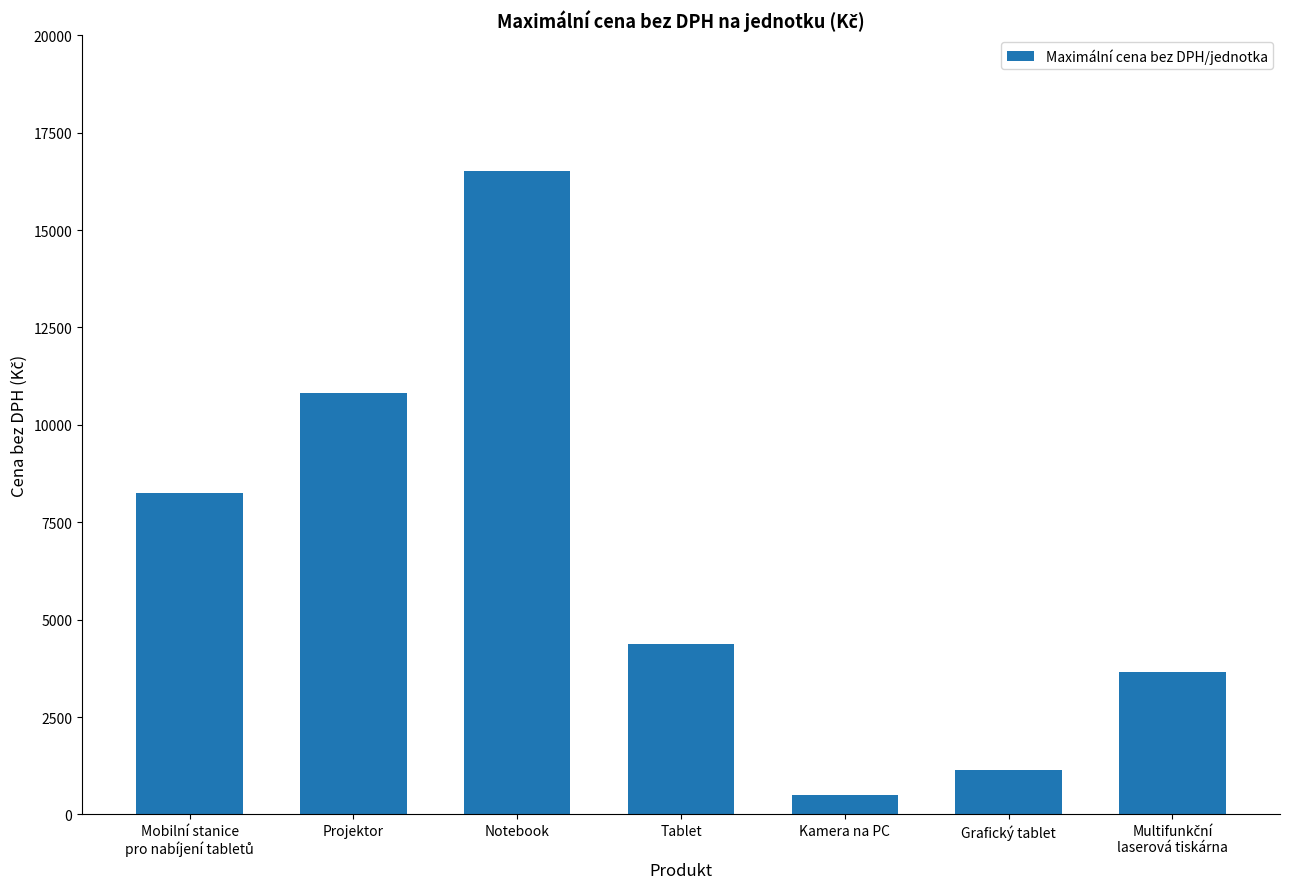

What is the label of the 6th bar from the right?

Projektor